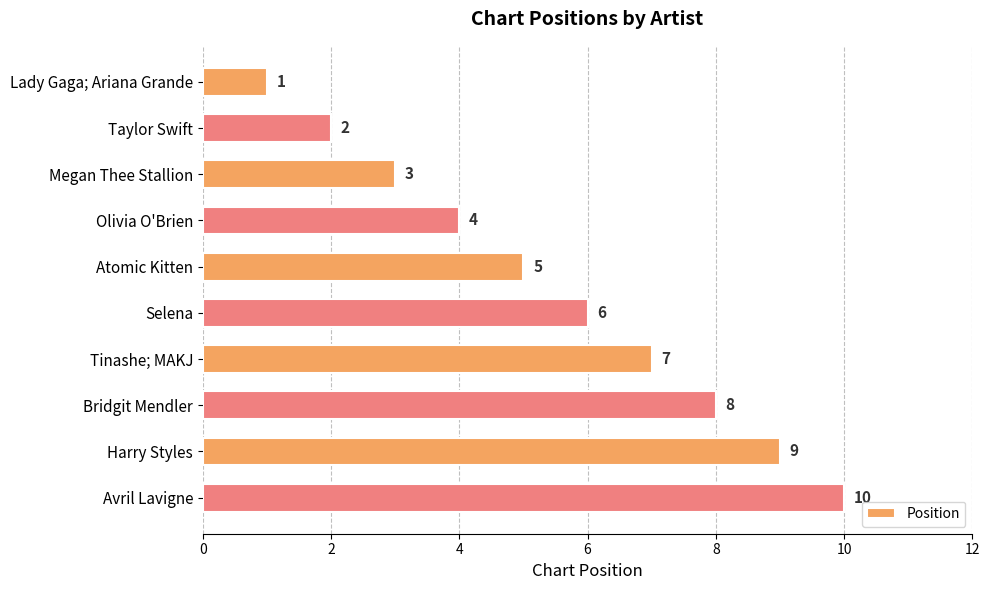

What position from the top is Harry Styles?

9